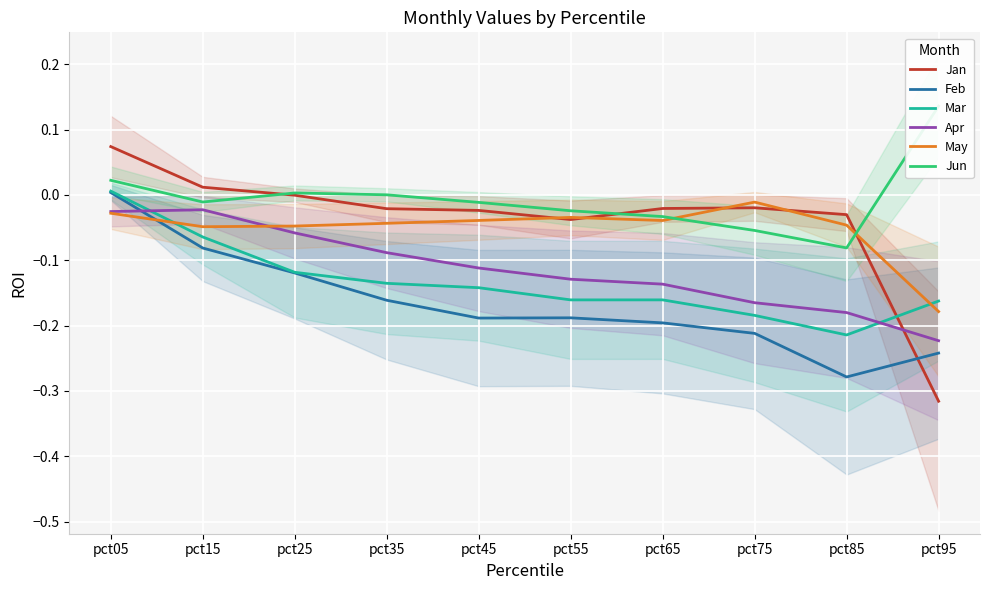

How many lines are shown in the chart?

6